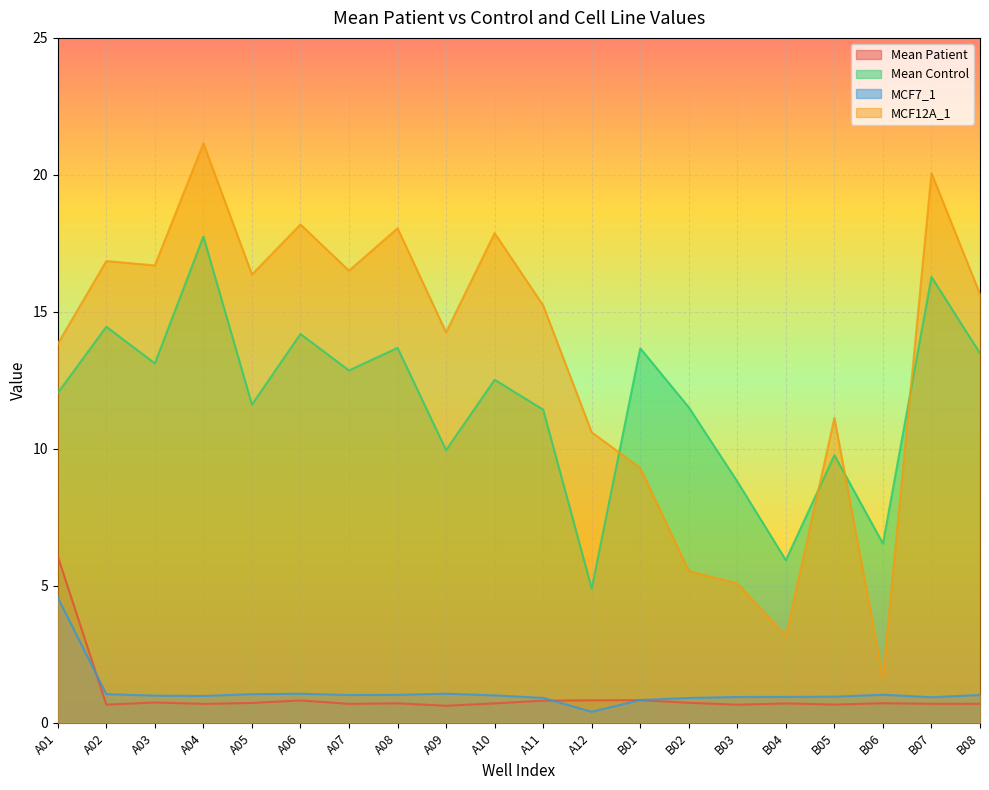

How many data points in Mean Control are less than 12?

9